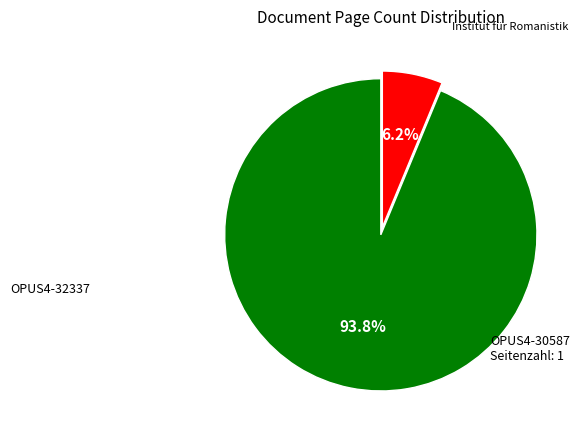

Does any single category account for the majority?

Yes